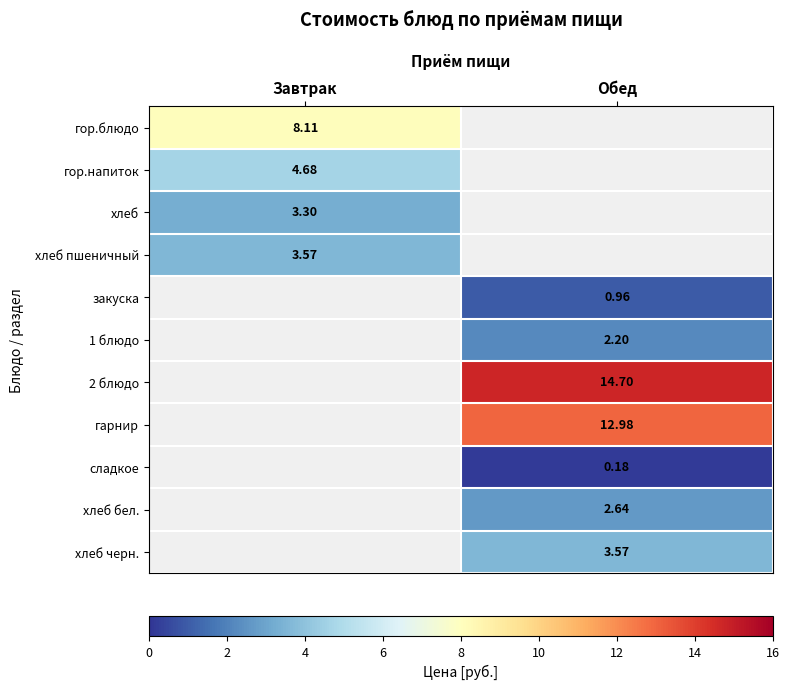

True or false: хлеб черн. has a value of 3.6 at Обед.

True